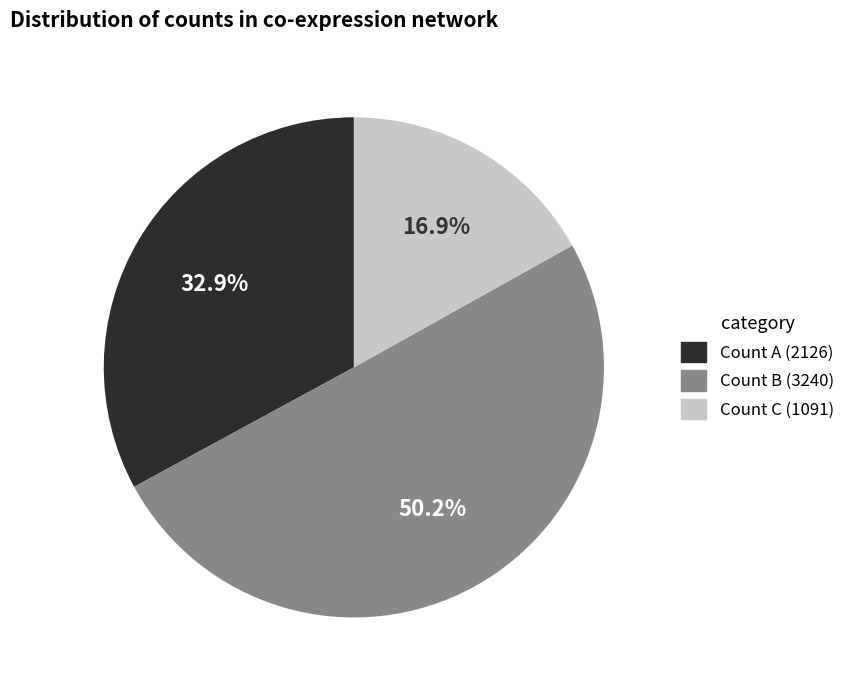

Which category has the biggest portion of the pie?

Count B (3240)